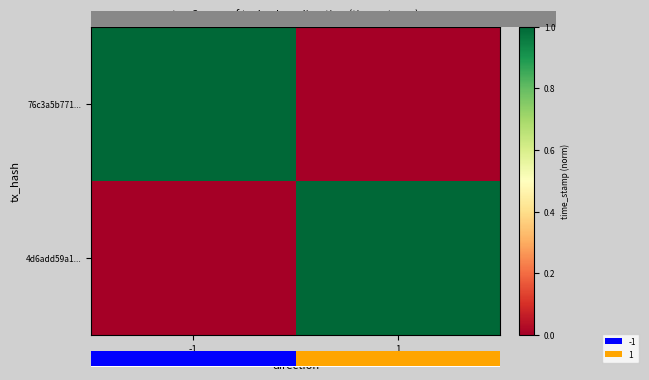

Which series has the widest spread of values?

76c3a5b771...